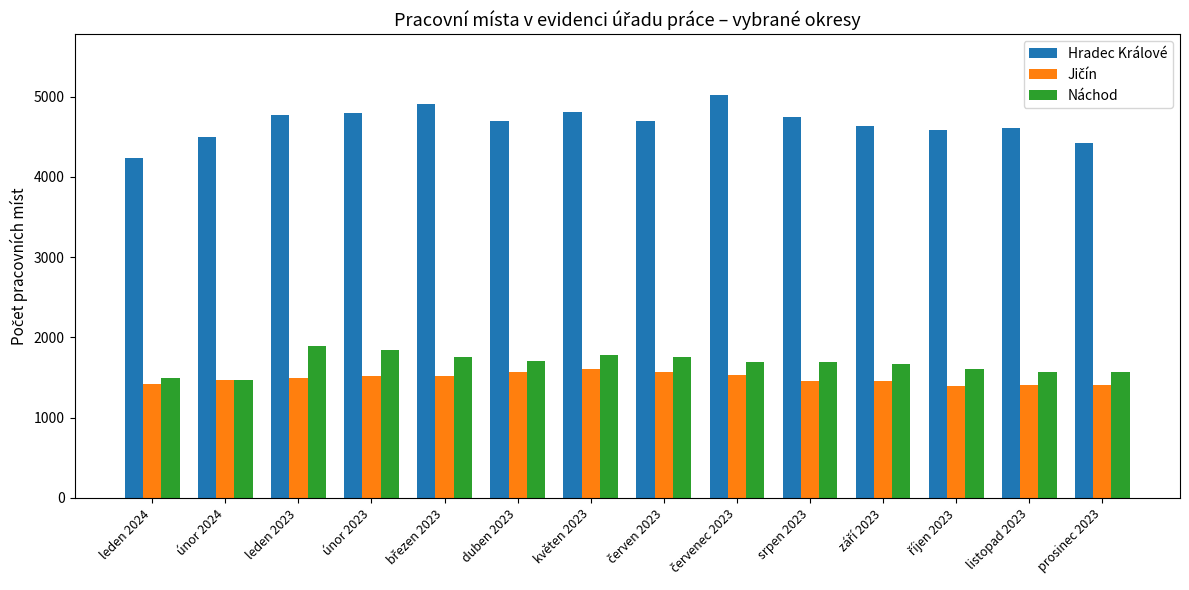

Which series has the largest range (max minus min)?

Hradec Králové